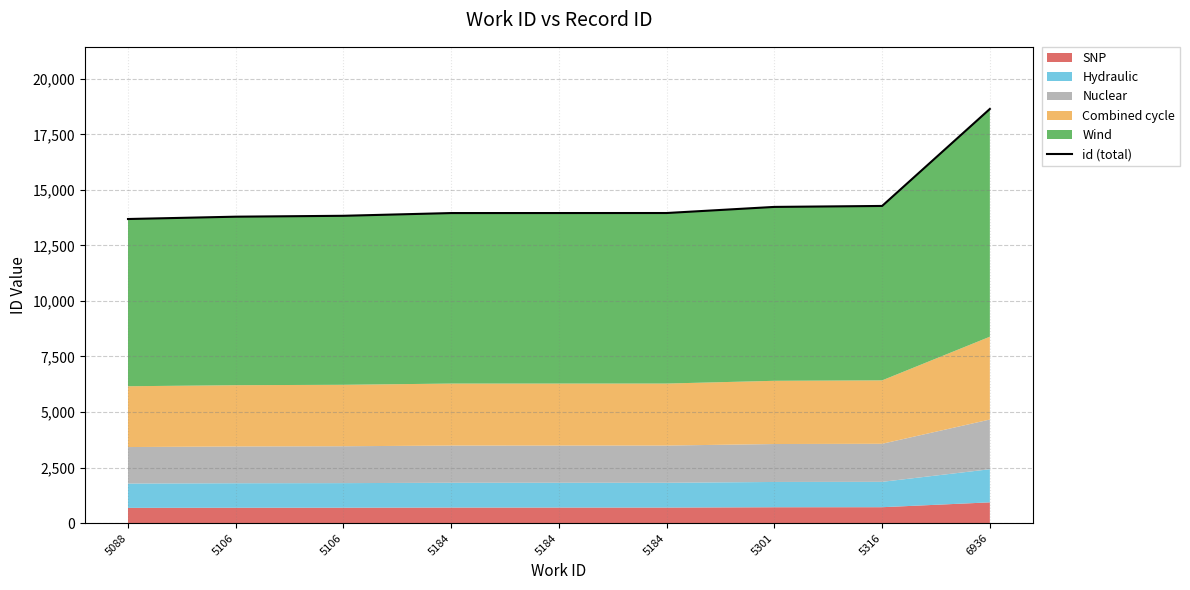

Rank the categories by value from highest to lowest.

6936, 5316, 5301, 5184, 5184, 5184, 5106, 5106, 5088